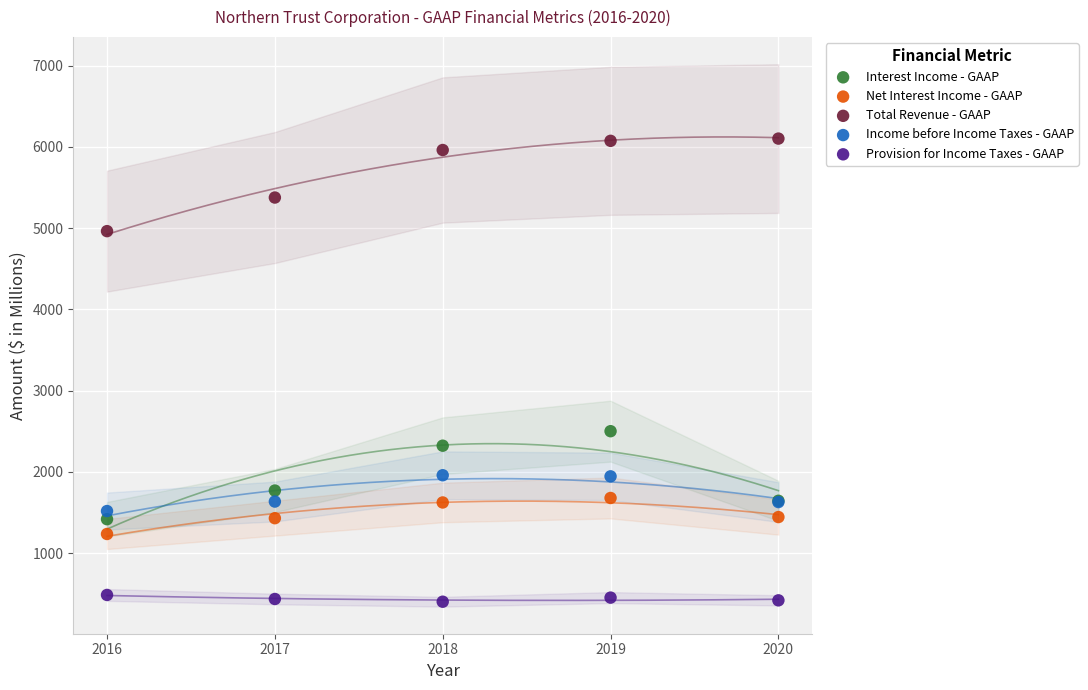

Which series contains the highest Y value?

Total Revenue - GAAP